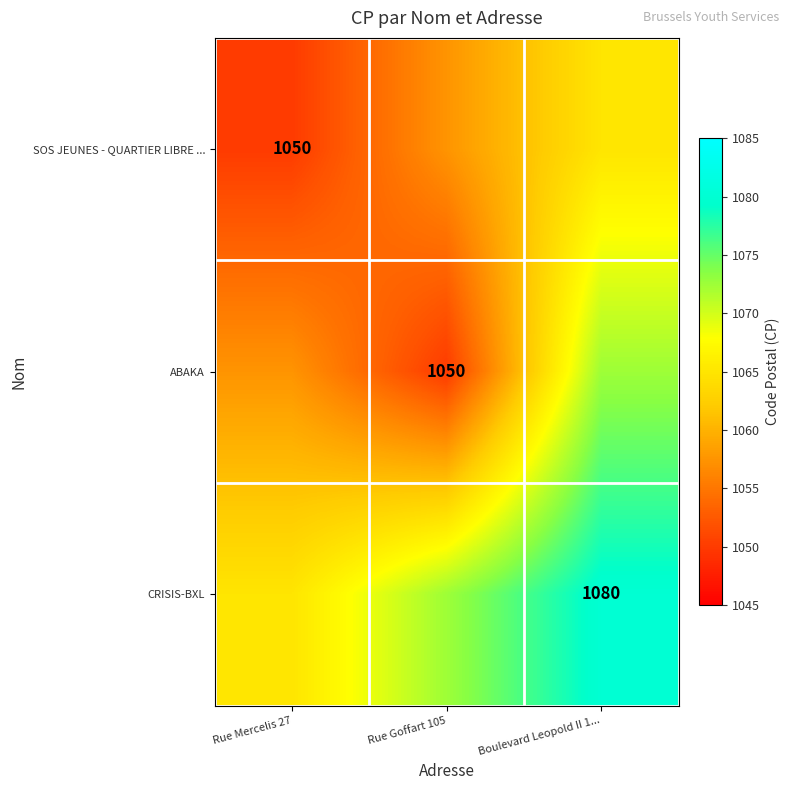

True or false: CRISIS-BXL has a value of 510.9 at Boulevard Leopold II 1....

False